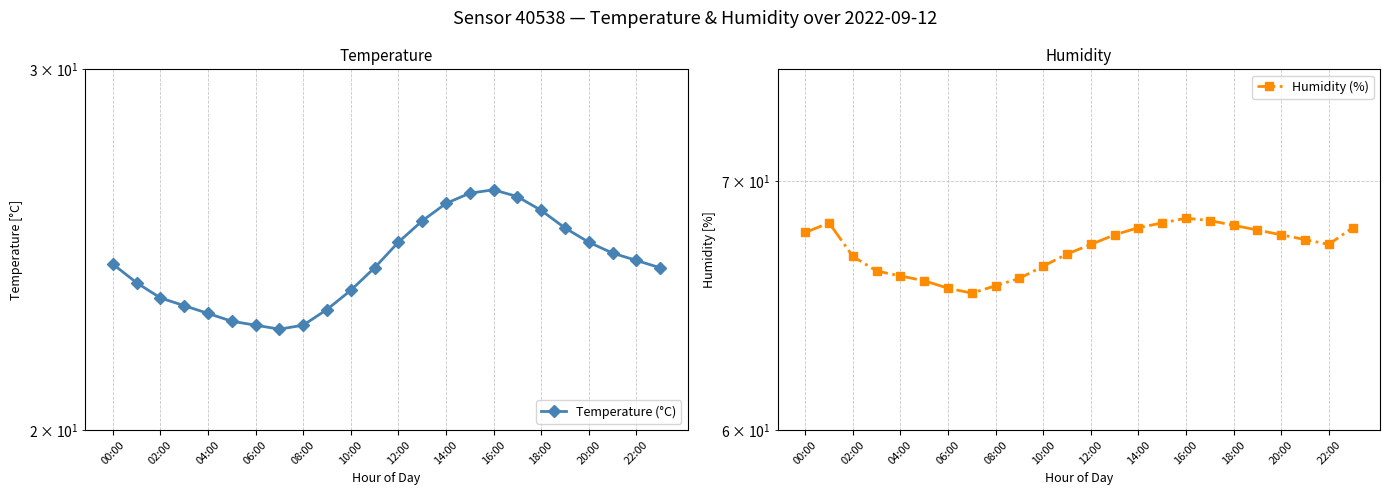

Reading left to right, what are all the values shown in this chart?

Temperature (°C): 24.1	23.6	23.2	23.0	22.8	22.6	22.5	22.4	22.5	22.9	23.4	24.0	24.7	25.3	25.8	26.1	26.2	26.0	25.6	25.1	24.7	24.4	24.2	24.0
Humidity (%): 67.8	68.2	66.8	66.2	66.0	65.8	65.5	65.3	65.6	65.9	66.4	66.9	67.3	67.7	68.0	68.2	68.4	68.3	68.1	67.9	67.7	67.5	67.3	68.0